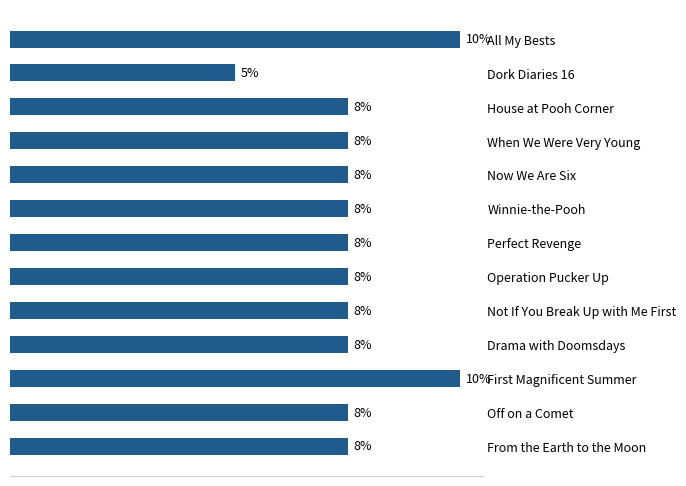

List the labels in order of value, smallest first.

1, 2, 3, 4, 5, 6, 7, 8, 9, 11, 12, 0, 10